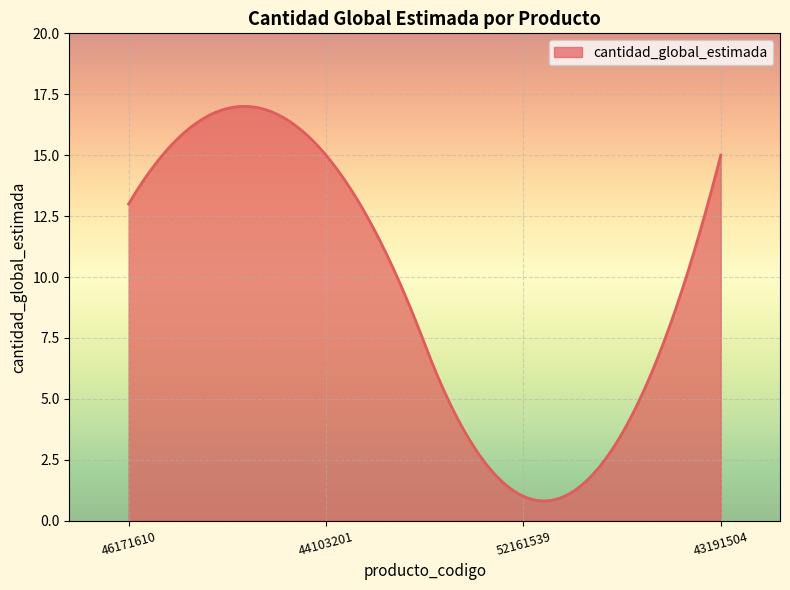

What is the maximum value shown in the chart?

17.0